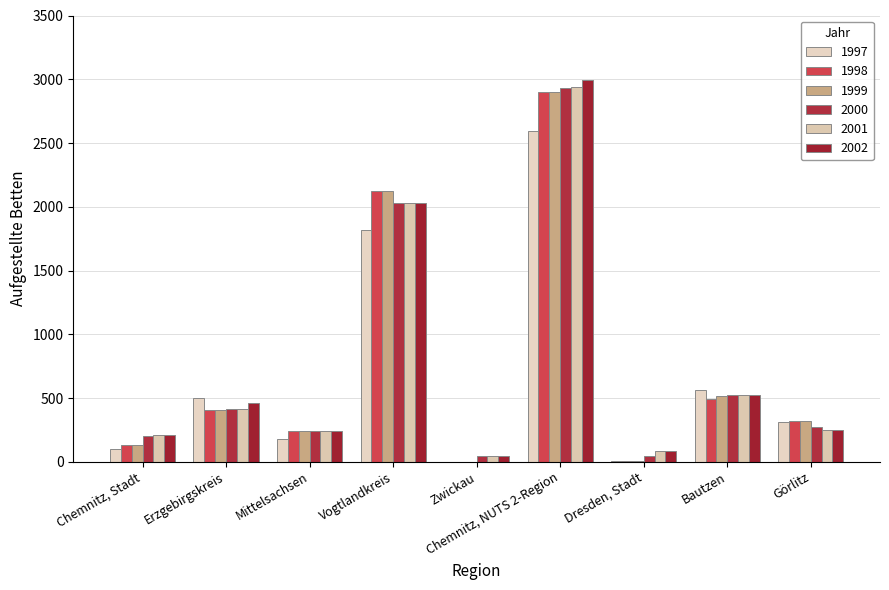

How many series are shown in this chart?

6